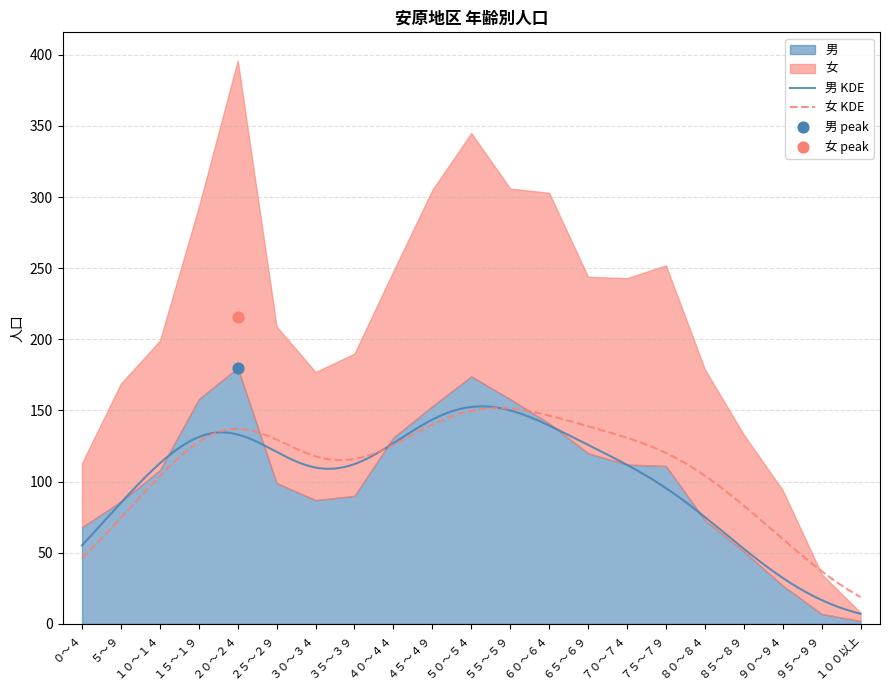

What are all the series names shown in the legend?

男, 女